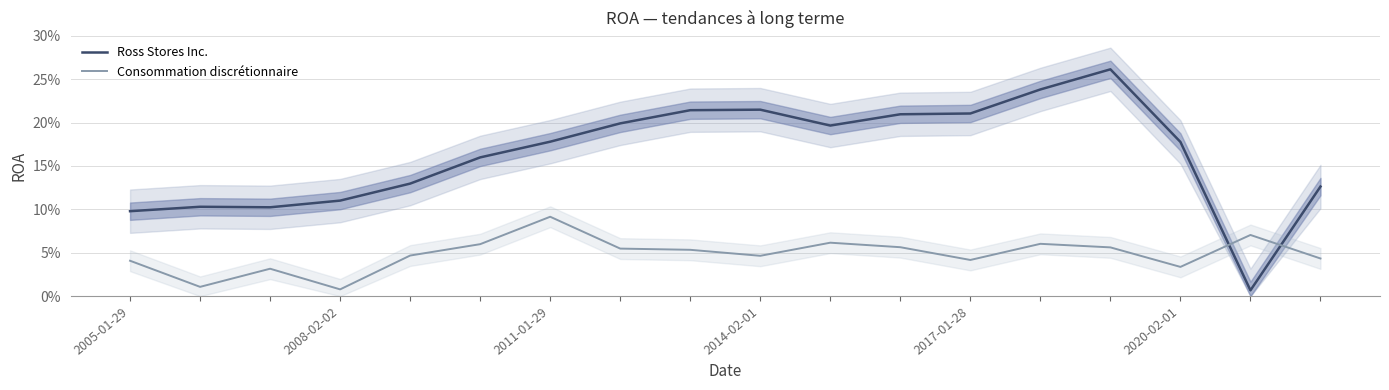

At which label is Consommation discrétionnaire closest to 0?

2008-02-02